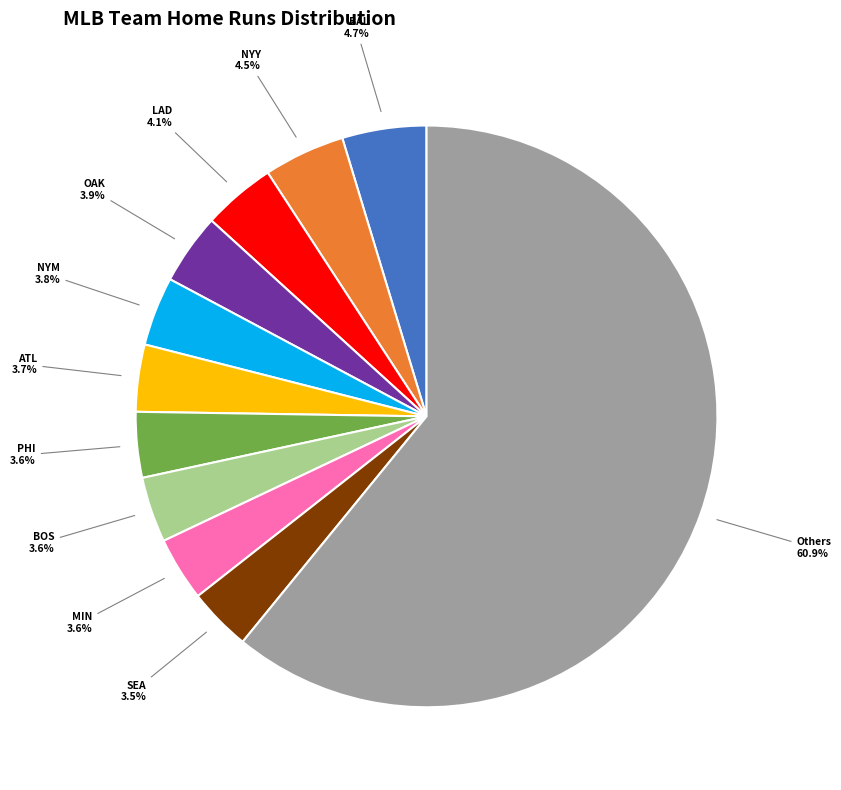

Count the number of slices in the pie.

11